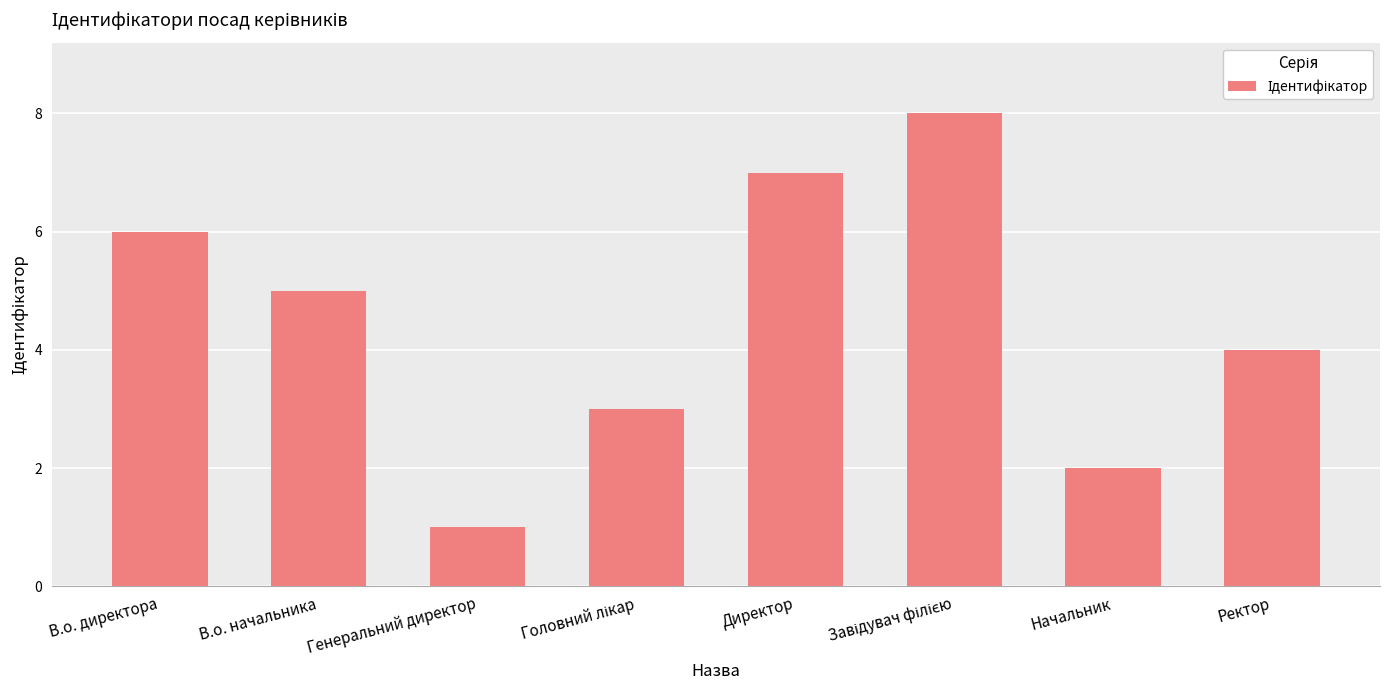

Read the value at В.о. директора.

6